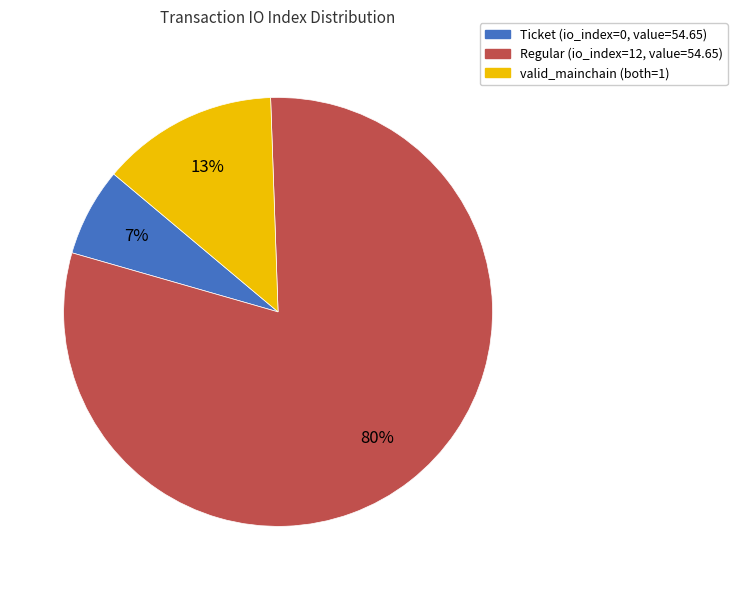

Count the number of slices in the pie.

3